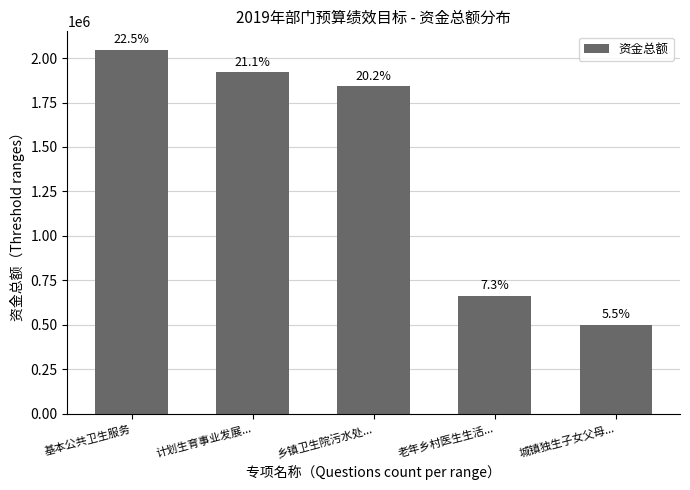

What is the change in value from 老年乡村医生生活... to 城镇独生子女父母...?

-165000